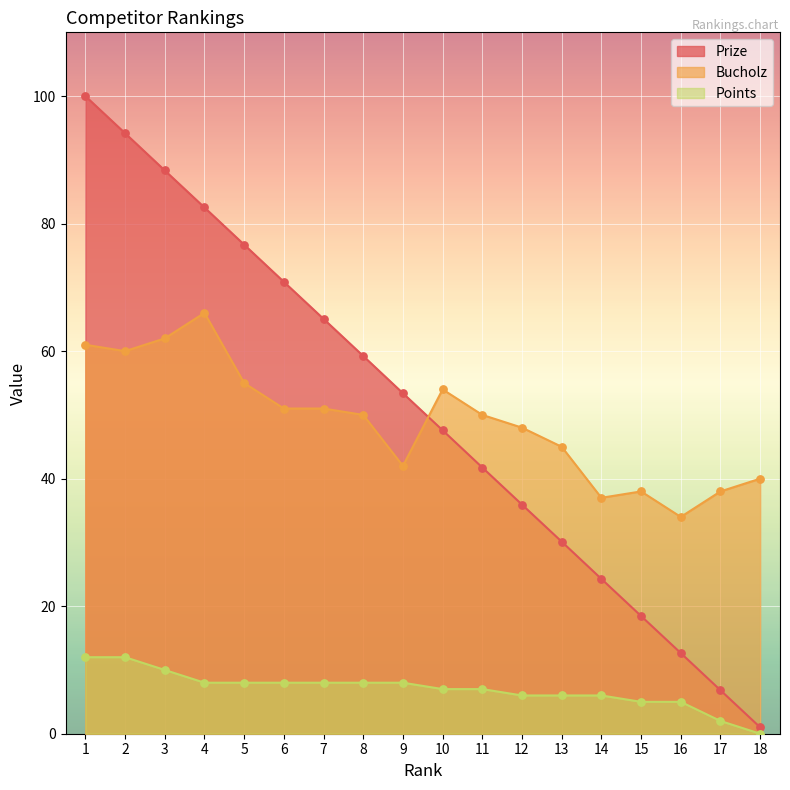

Which series reaches the minimum Y coordinate?

Points